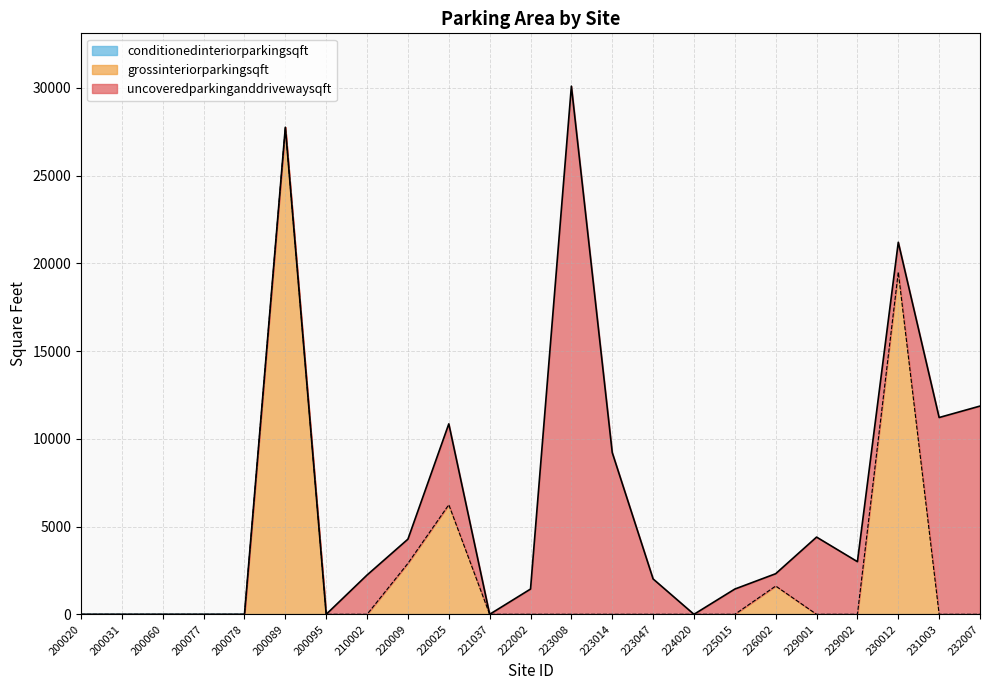

Rank the series by their maximum value, from highest to lowest.

uncoveredparkinganddrivewaysqft, grossinteriorparkingsqft, conditionedinteriorparkingsqft